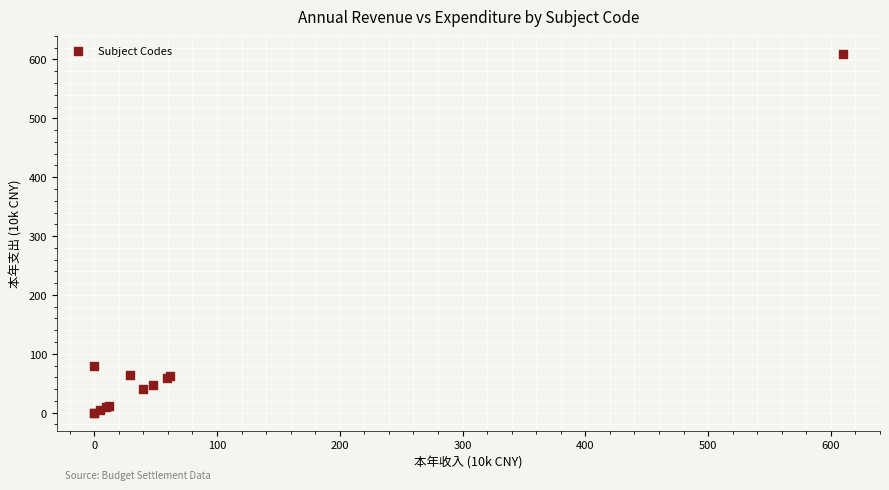

What Y value in the scatter plot is closest to 304?

78.8